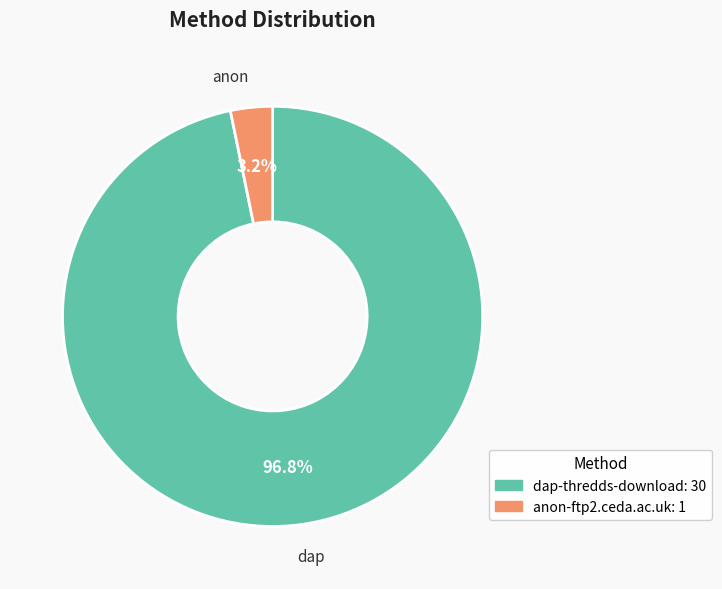

To the nearest percent, what is the combined percentage of dap-thredds-download and anon-ftp2.ceda.ac.uk?

100%